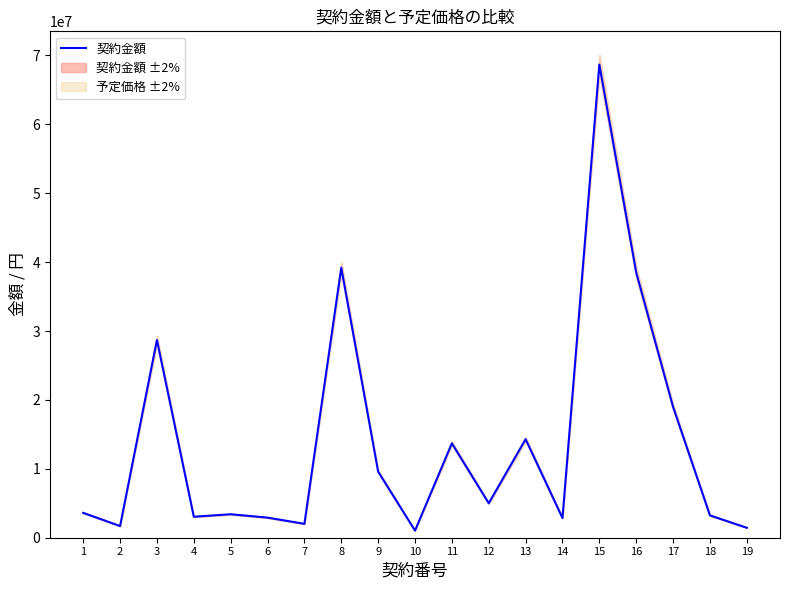

Is it true that the value at 10 is 670874?

False